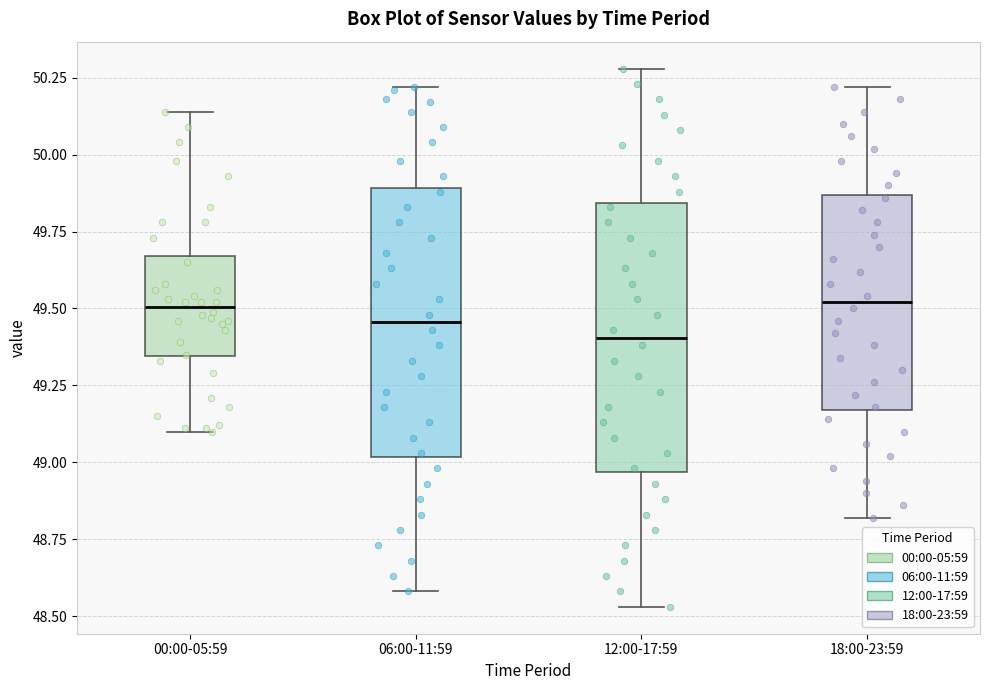

Reading left to right, transcribe this box plot: for each box, give where its median line is, the range the box spans, and where its two whiskers end, as read against the y-axis. The values are not printed on the chart, so give them approximately, as read against the axis.

00:00-05:59: median 49.50, box 49.35 to 49.65, whiskers 49.10 to 50.15
06:00-11:59: median 49.45, box 49.00 to 49.90, whiskers 48.60 to 50.20
12:00-17:59: median 49.40, box 48.95 to 49.85, whiskers 48.55 to 50.30
18:00-23:59: median 49.50, box 49.15 to 49.85, whiskers 48.80 to 50.20